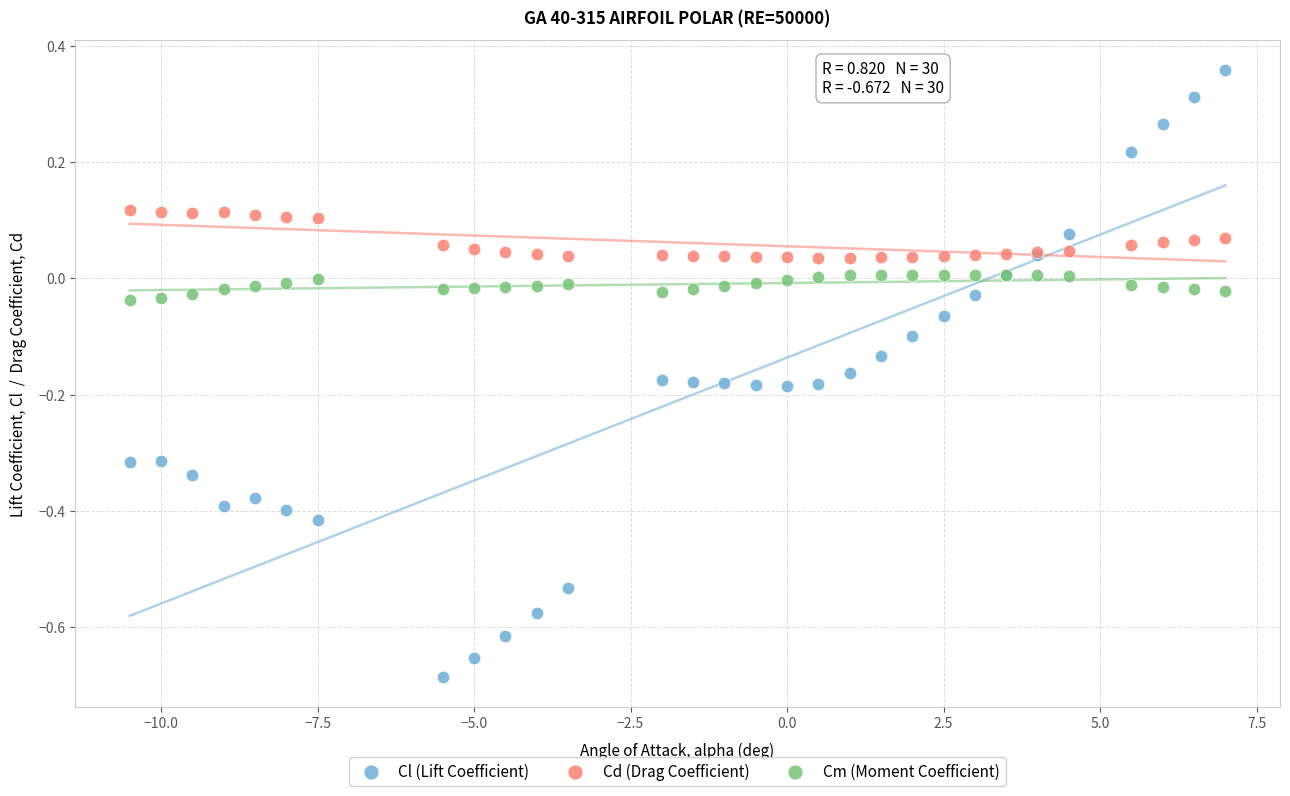

Which series has the widest spread of Y values?

Cl (Lift Coefficient)